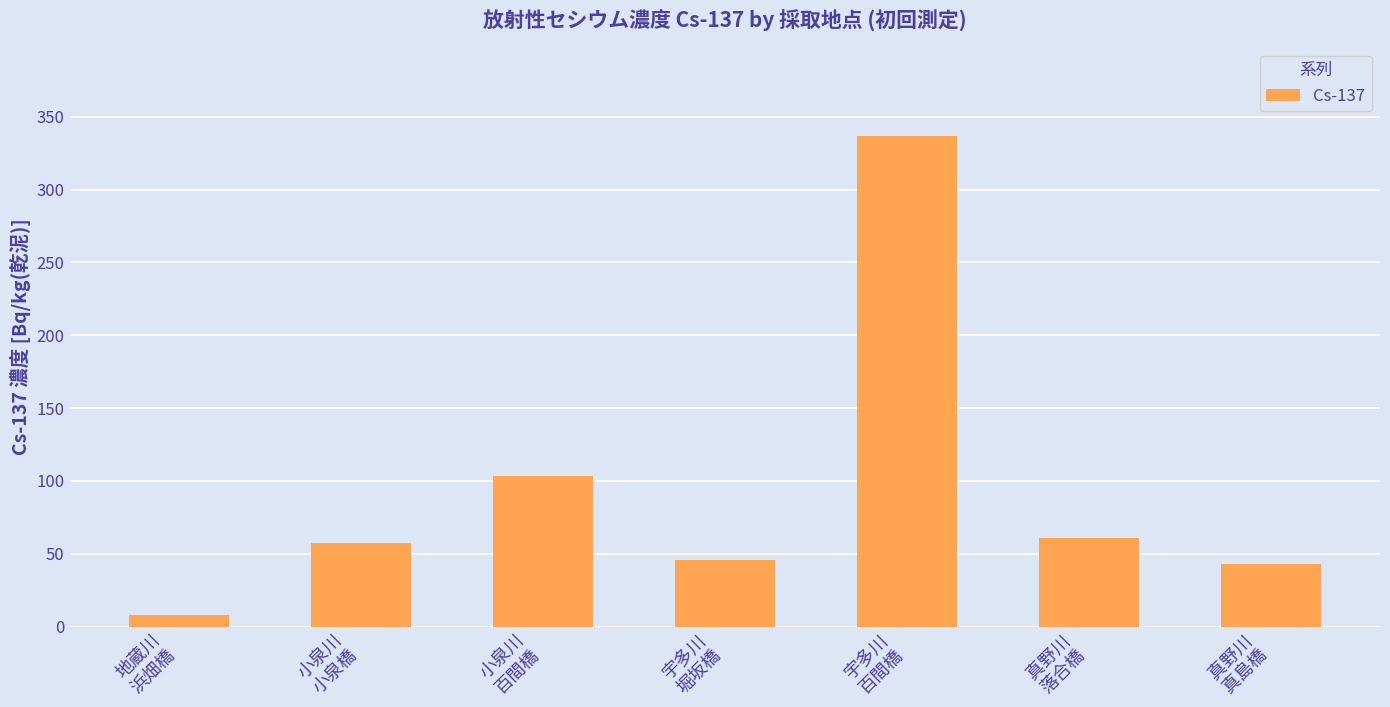

Reading left to right, list all the values displayed in this chart.

地蔵川
浜畑橋=8.2	小泉川
小泉橋=57.0	小泉川
百間橋=103.1	宇多川
堀坂橋=46.0	宇多川
百間橋=337.0	真野川
落合橋=61.0	真野川
真島橋=43.0